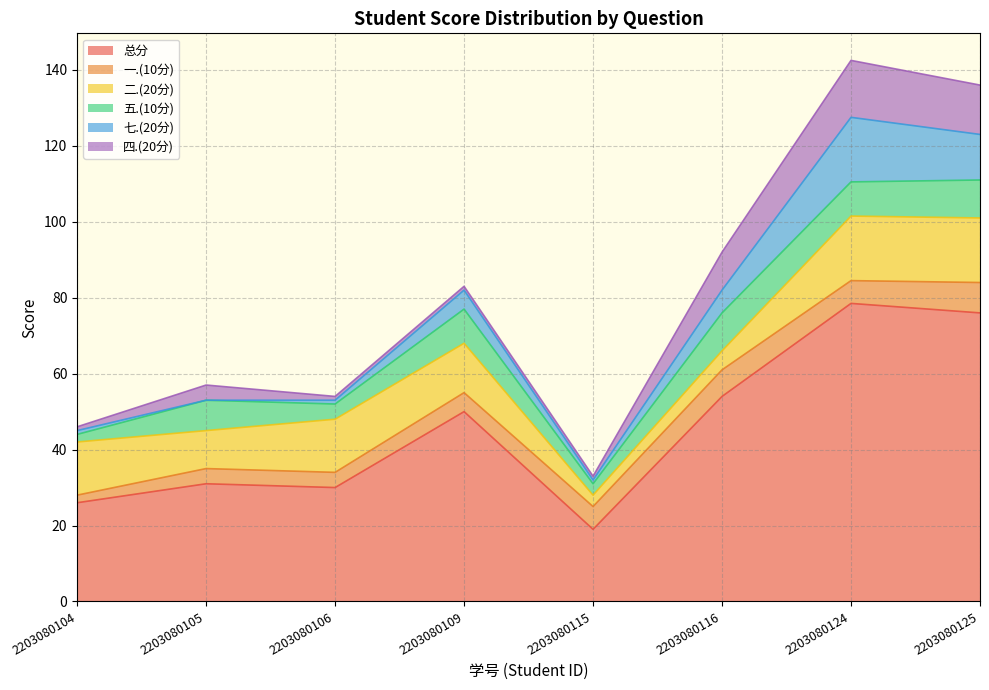

Which series has the widest spread of values?

总分